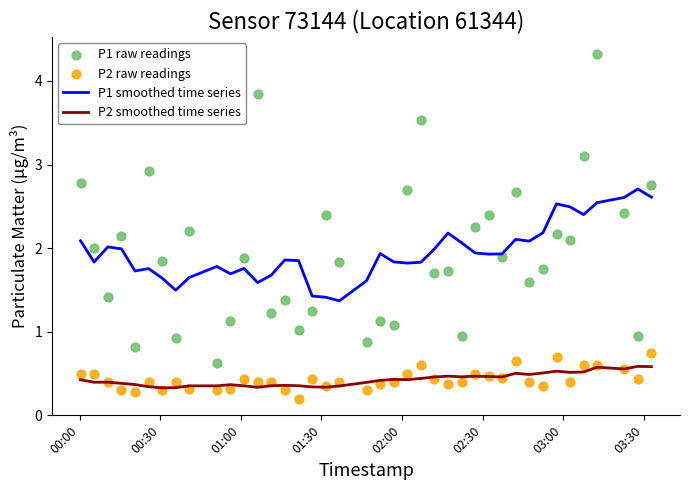

Which series has the widest spread of Y values?

P1 raw readings